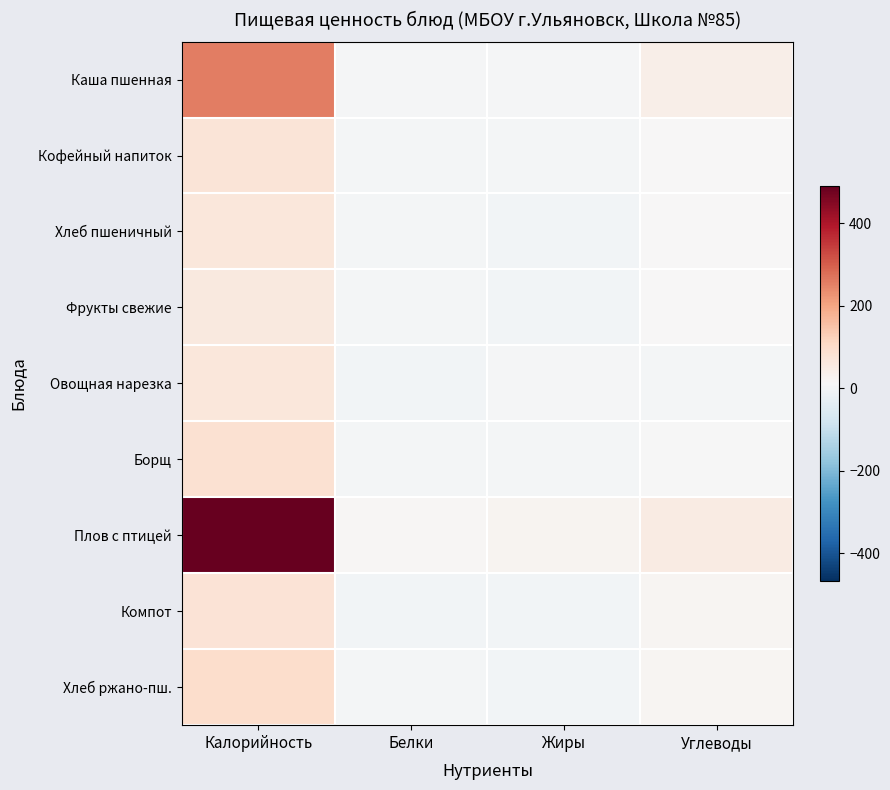

Rank the series at Жиры from lowest to highest value.

Компот, Хлеб пшеничный, Фрукты свежие, Хлеб ржано-пш., Кофейный напиток, Борщ, Овощная нарезка, Каша пшенная, Плов с птицей